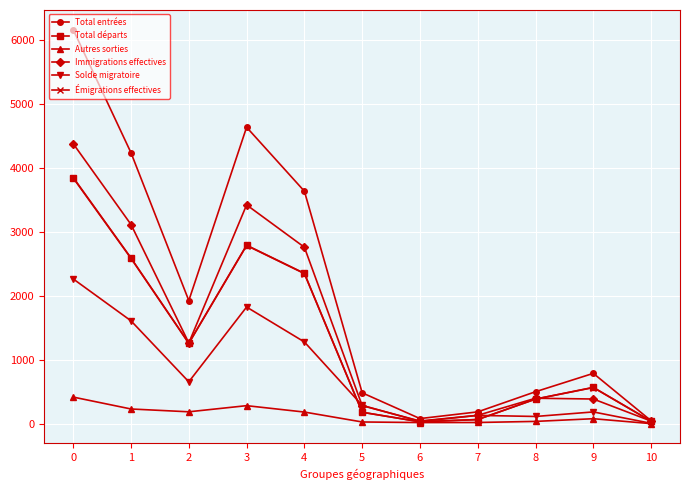

What is the highest value of the Total entrées series?

6160